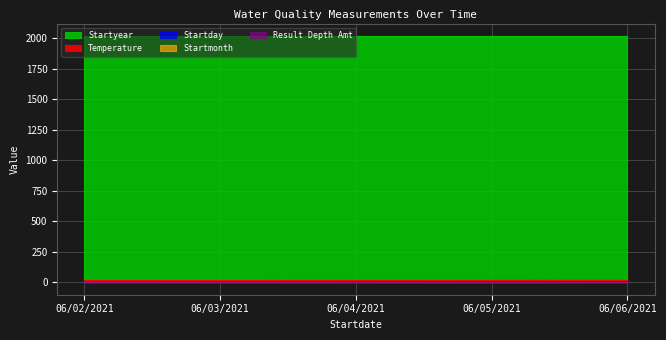

How many values in the Startday series exceed 4?

2